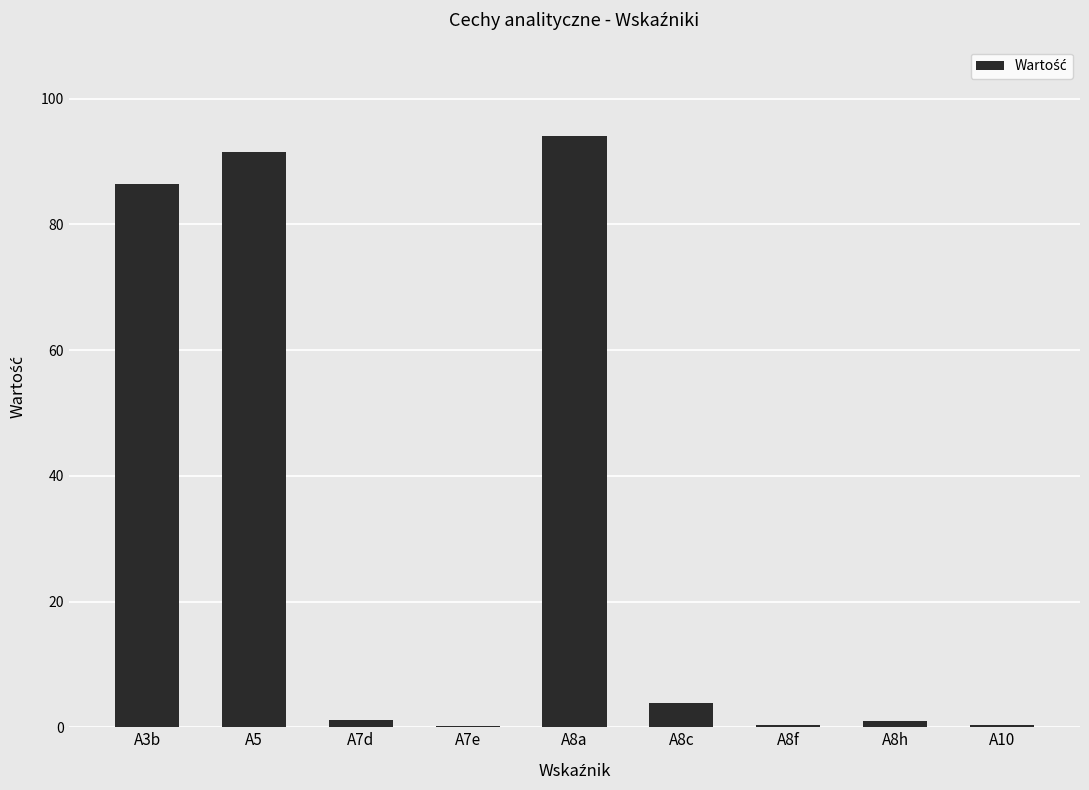

Which label corresponds to the largest value in the chart?

A8a